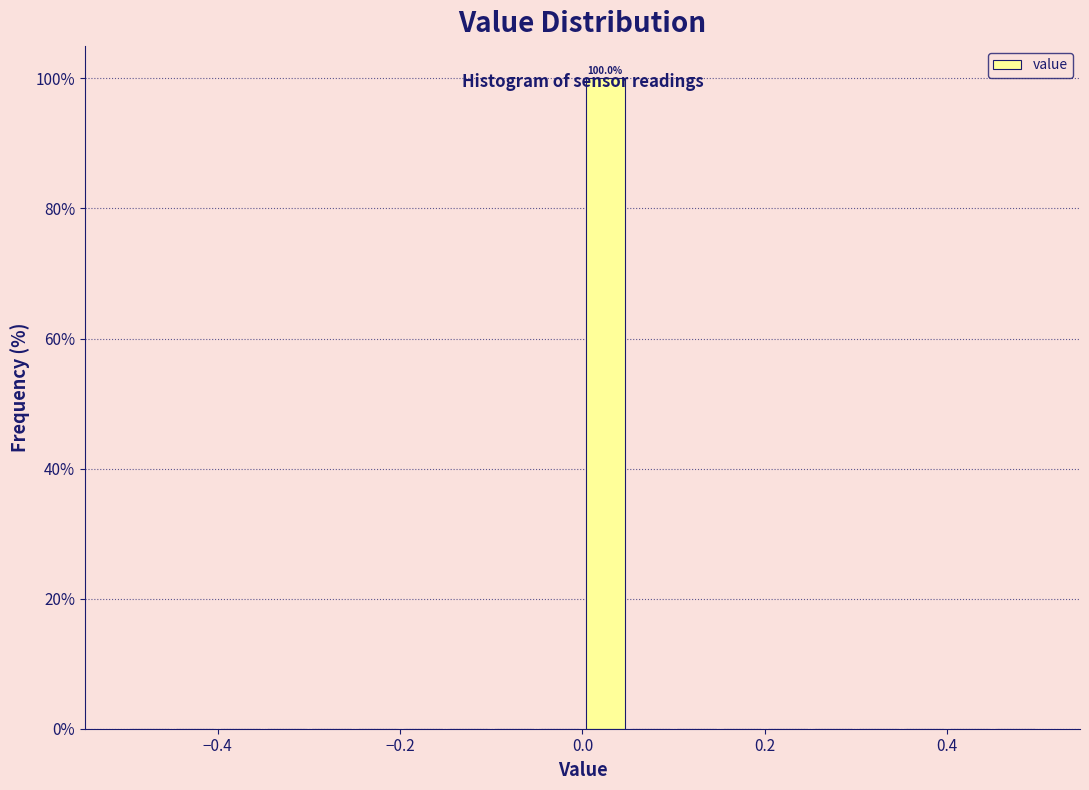

Around what value on the x-axis is the tallest bar? Give the approximate position of its centre, as read against the axis.

0.02